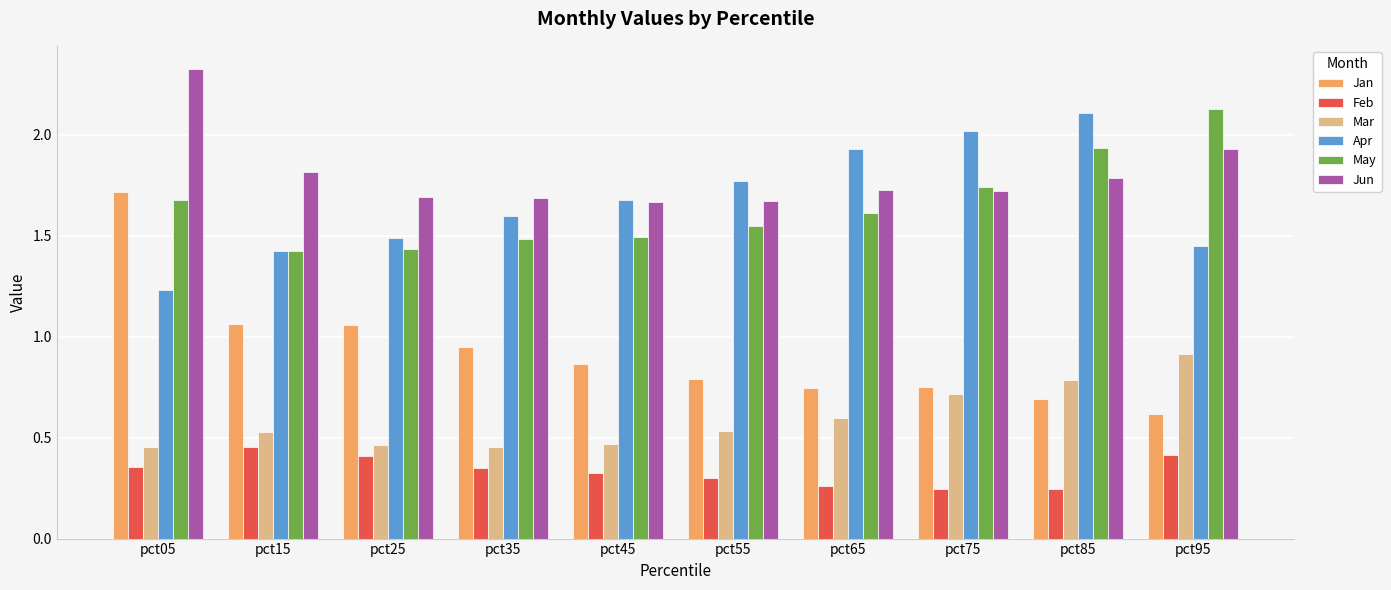

What is the sum of the Apr values at pct75 and pct35?

3.6